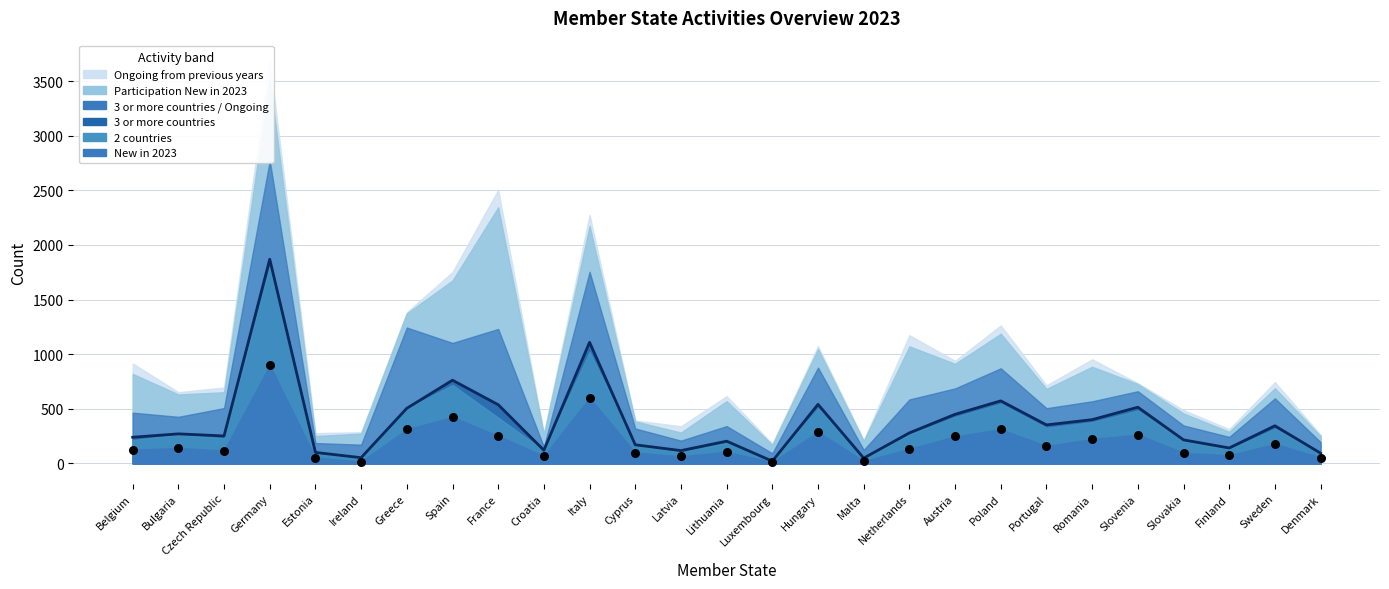

At which category is the sum across all series the highest?

Germany